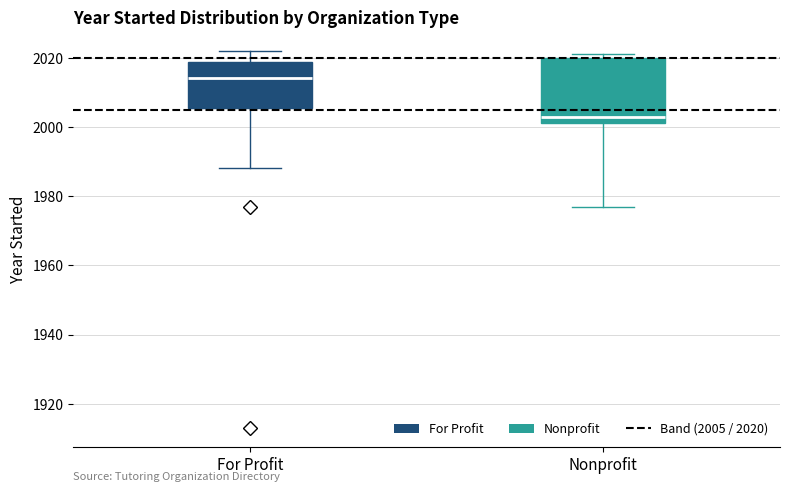

Which box is the tallest, from its lower edge to its upper edge?

Nonprofit